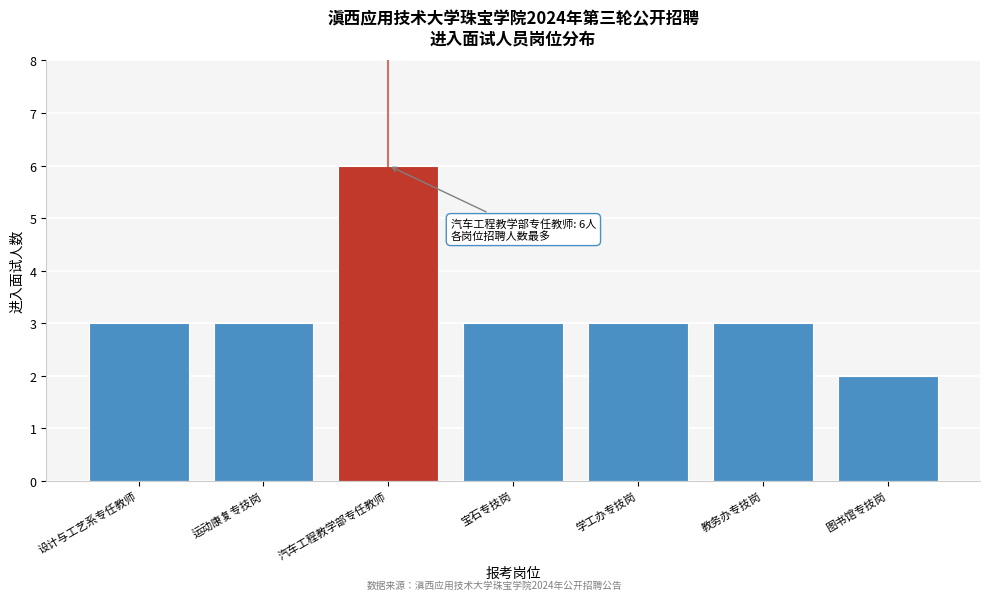

Reading left to right, transcribe all the data shown in this chart.

3	3	6	3	3	3	2